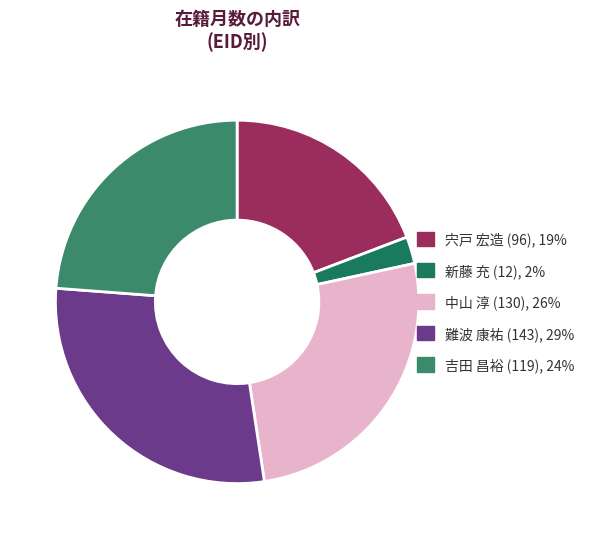

How many segments does this pie chart have?

5